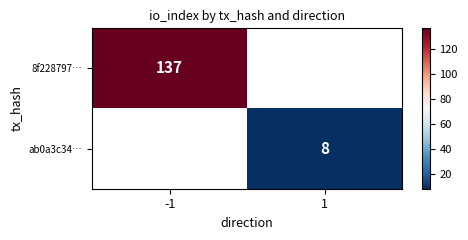

What is the greatest value displayed?

137.0